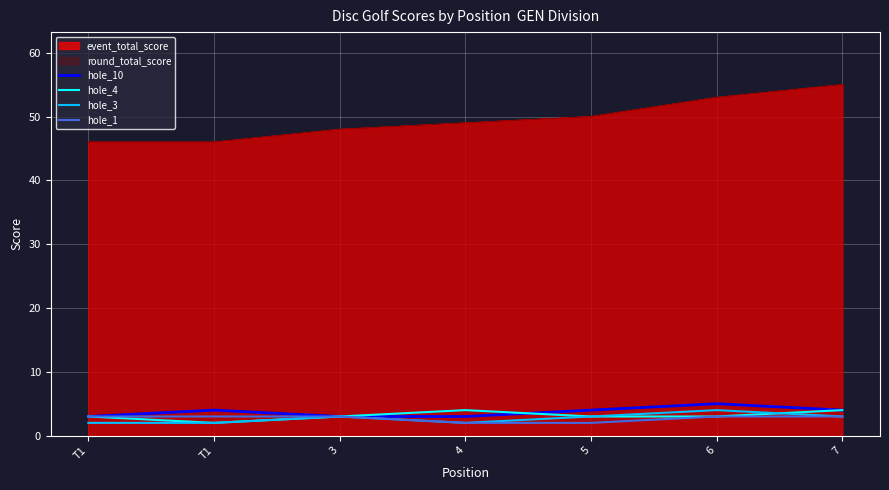

At which category is the sum across all series the highest?

6